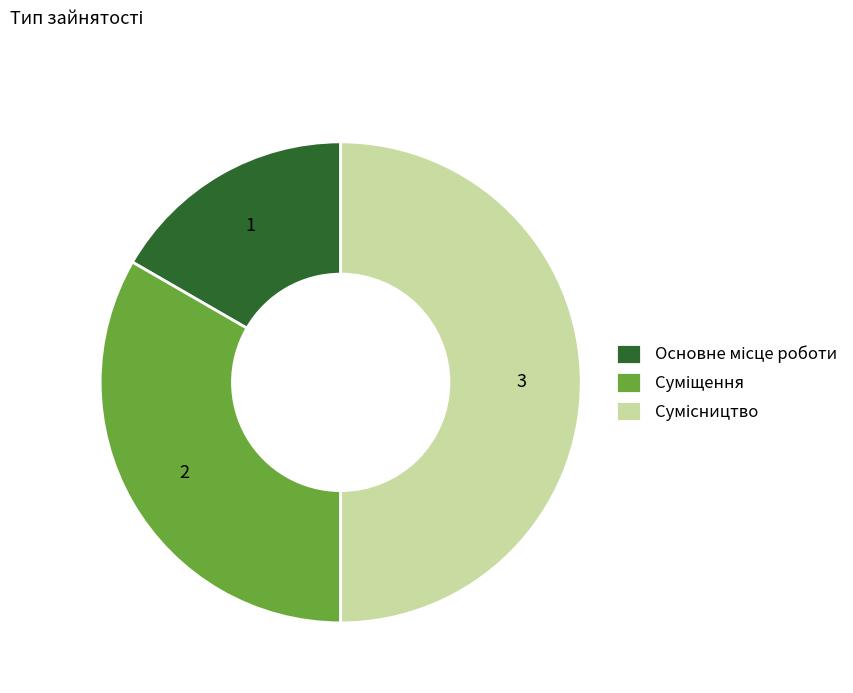

Which category has the biggest portion of the pie?

Сумісництво